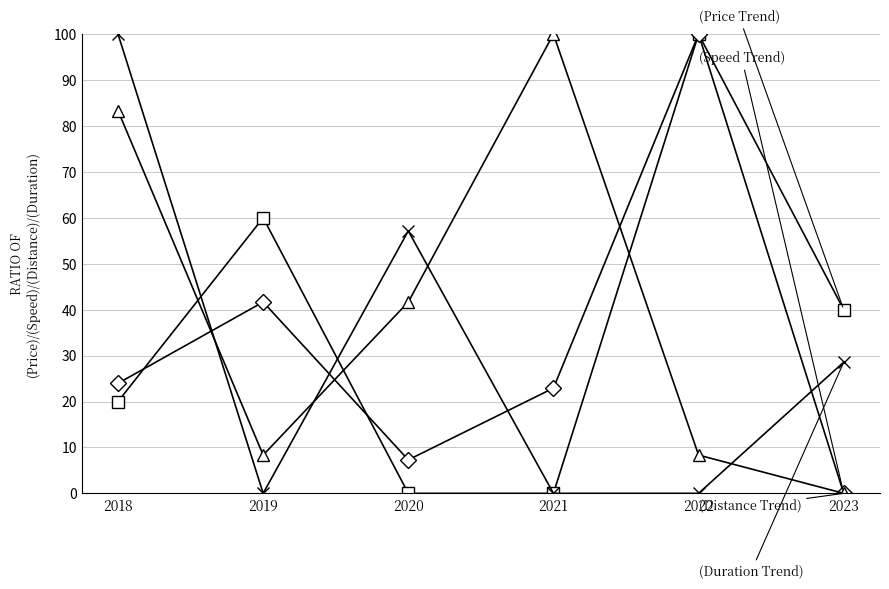

What is the total value across all series at 2018?

227.3